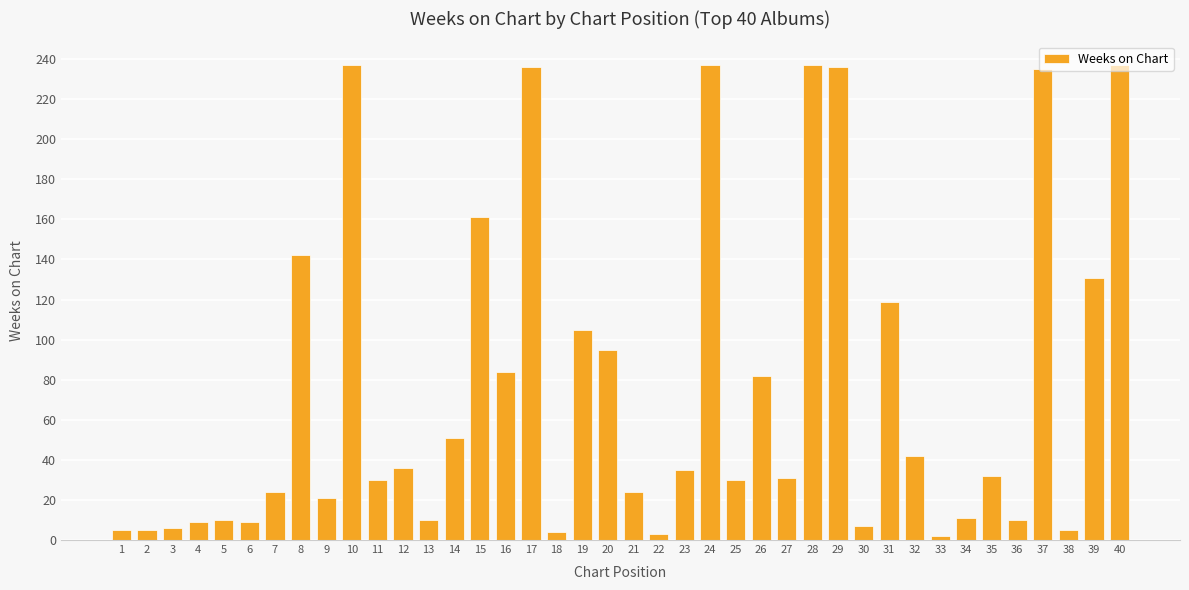

Reading left to right, transcribe all the data shown in this chart.

5	5	6	9	10	9	24	142	21	237	30	36	10	51	161	84	236	4	105	95	24	3	35	237	30	82	31	237	236	7	119	42	2	11	32	10	235	5	131	237